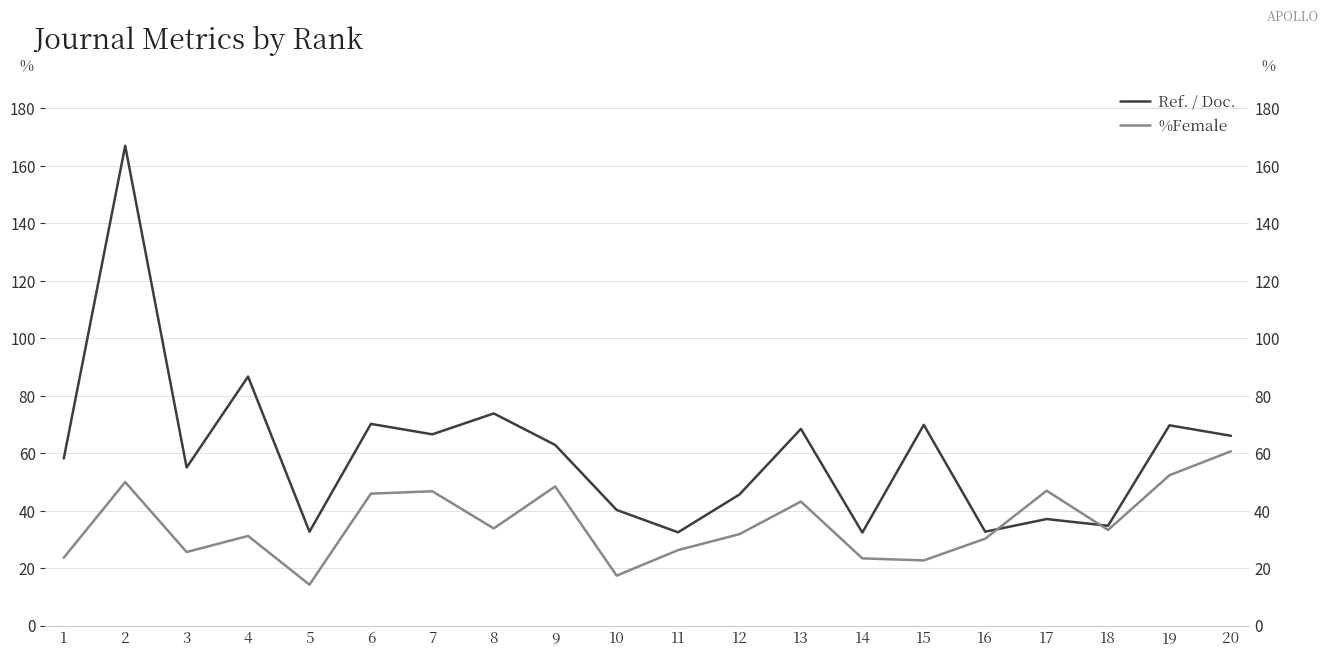

List the series in order of their overall mean, highest first.

Ref. / Doc., %Female